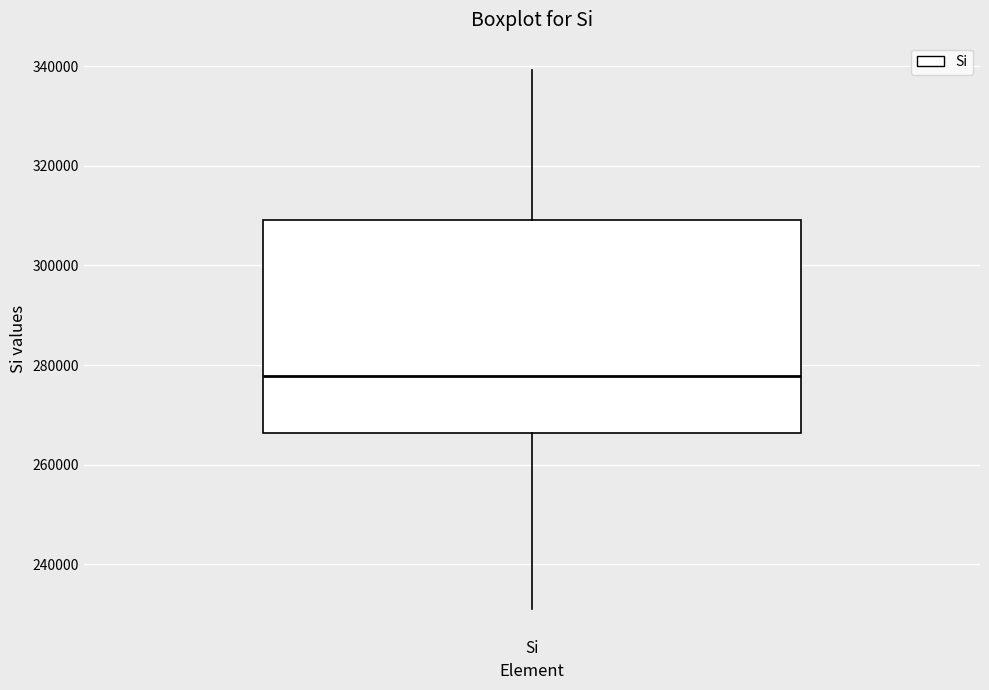

Read this box plot against the y-axis: the position of the median line, the range covered by the box, and the ends of both whiskers. The values are not printed on the chart, so give them approximately, as read against the axis.

median 278000, box 266000 to 310000, whiskers 232000 to 340000